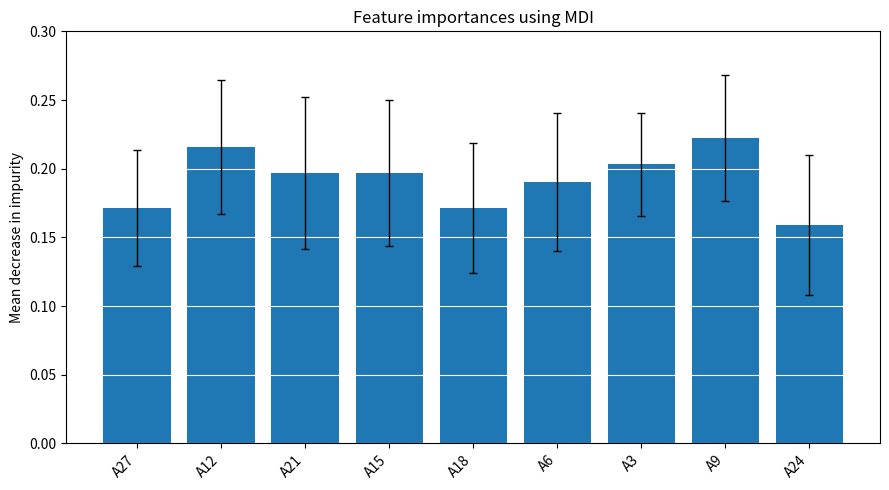

What is the sum of the values at A9 and A6?

0.4